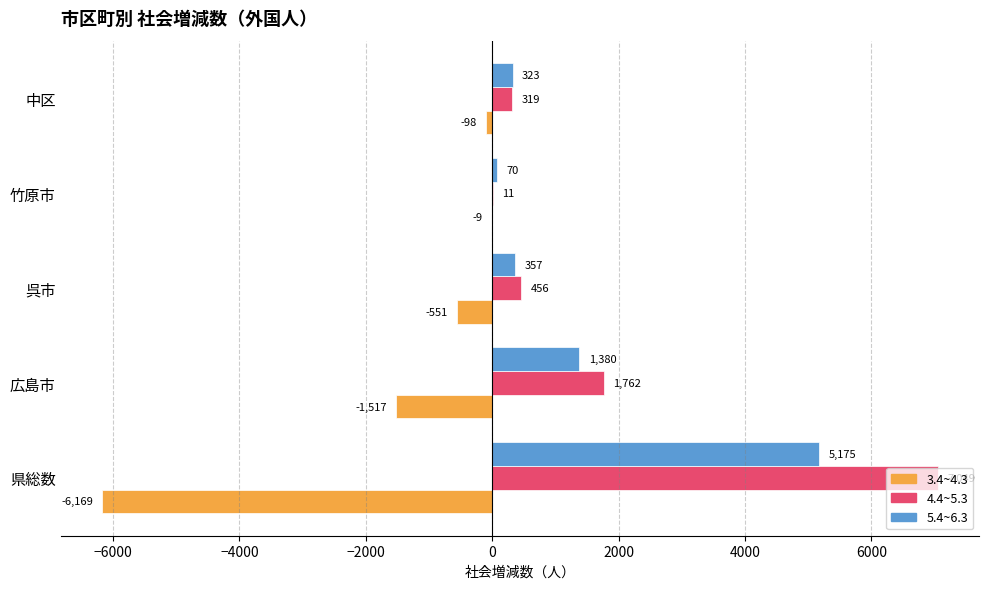

Which series changed the most between 竹原市 and 中区?

4.4~5.3